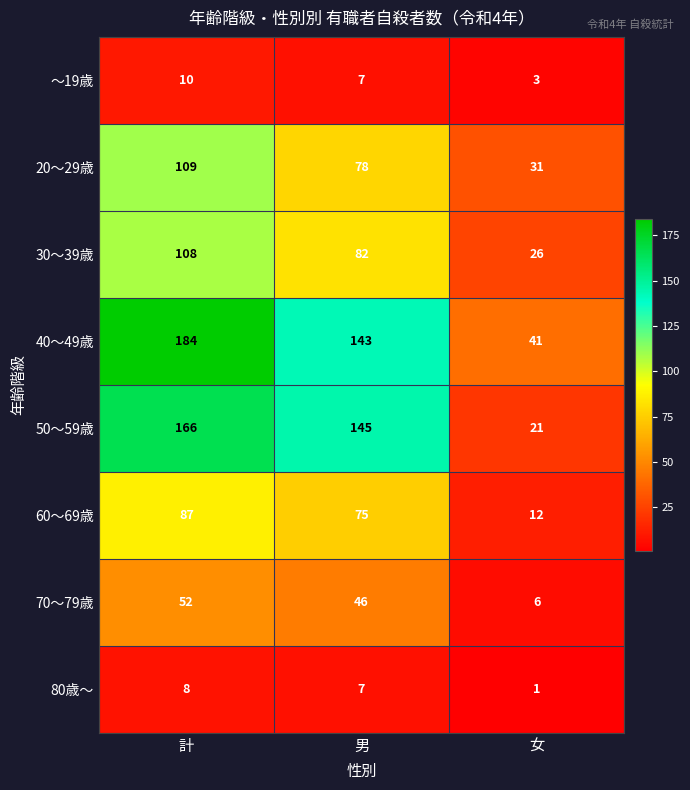

Reading left to right, list all the values displayed in this chart.

～19歳: 10	7	3
20～29歳: 109	78	31
30～39歳: 108	82	26
40～49歳: 184	143	41
50～59歳: 166	145	21
60～69歳: 87	75	12
70～79歳: 52	46	6
80歳～: 8	7	1